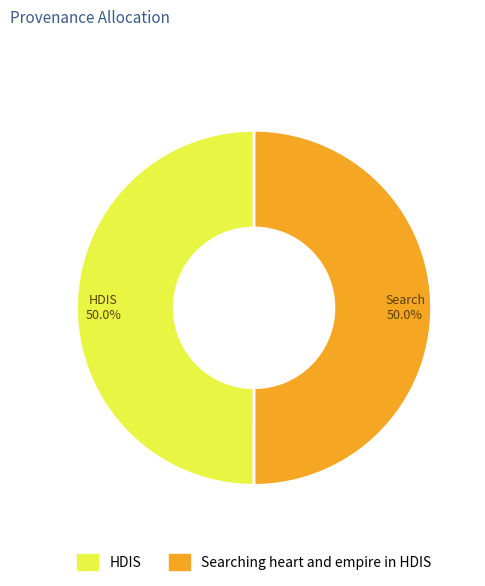

How much of the chart is everything except Searching heart and empire in HDIS?

50.0%